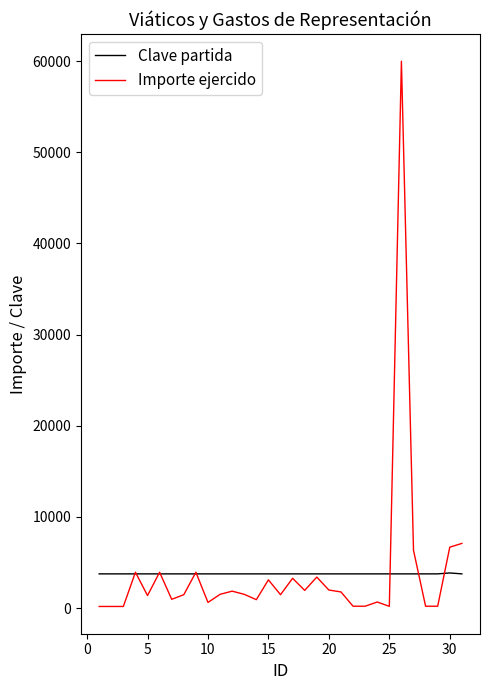

What are all the series names shown in the legend?

Clave partida, Importe ejercido